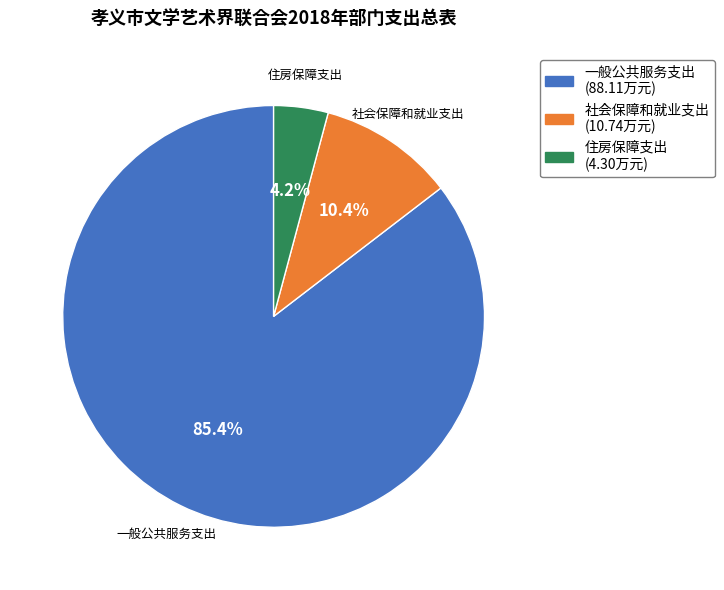

Is there any slice that represents more than half of the pie?

Yes